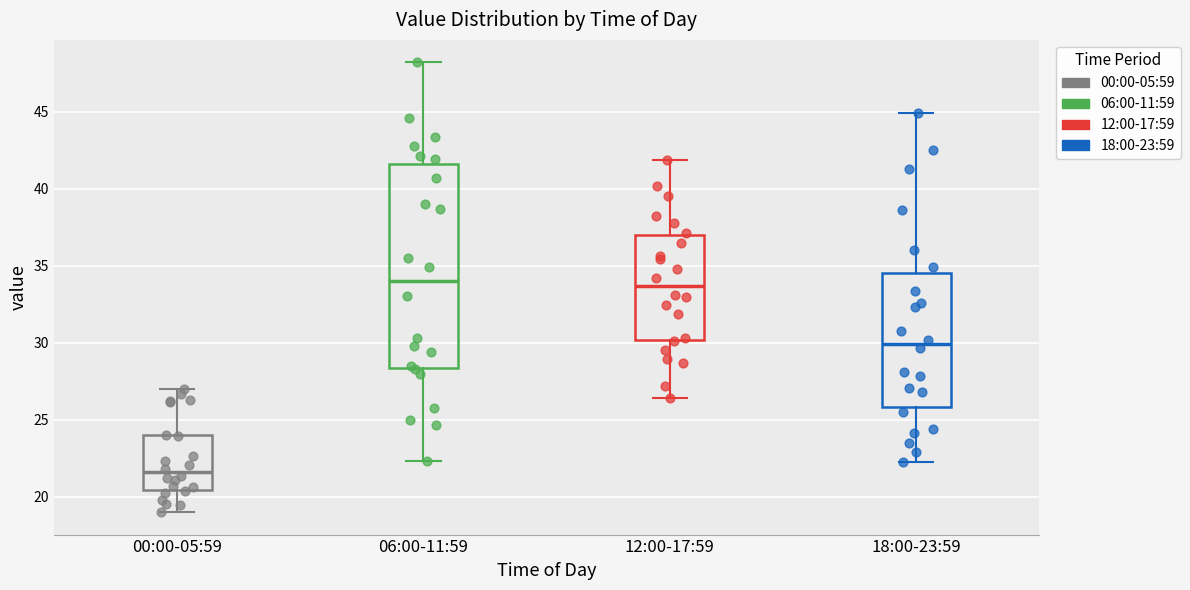

Reading left to right, read every box against the y-axis: the position of its median line, the range the box covers, and the ends of its whiskers. The values are not printed on the chart, so give them approximately, as read against the axis.

00:00-05:59: median 21.5, box 20.5 to 24.0, whiskers 19.0 to 27.0
06:00-11:59: median 34.0, box 28.5 to 41.5, whiskers 22.5 to 48.0
12:00-17:59: median 33.5, box 30.0 to 37.0, whiskers 26.5 to 42.0
18:00-23:59: median 30.0, box 26.0 to 34.5, whiskers 22.0 to 45.0